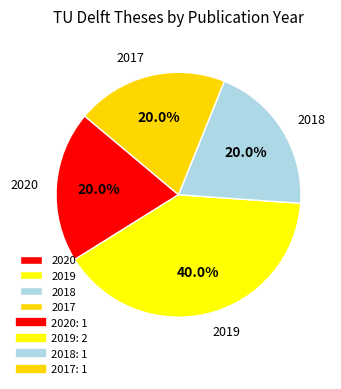

Which category has the biggest portion of the pie?

2019